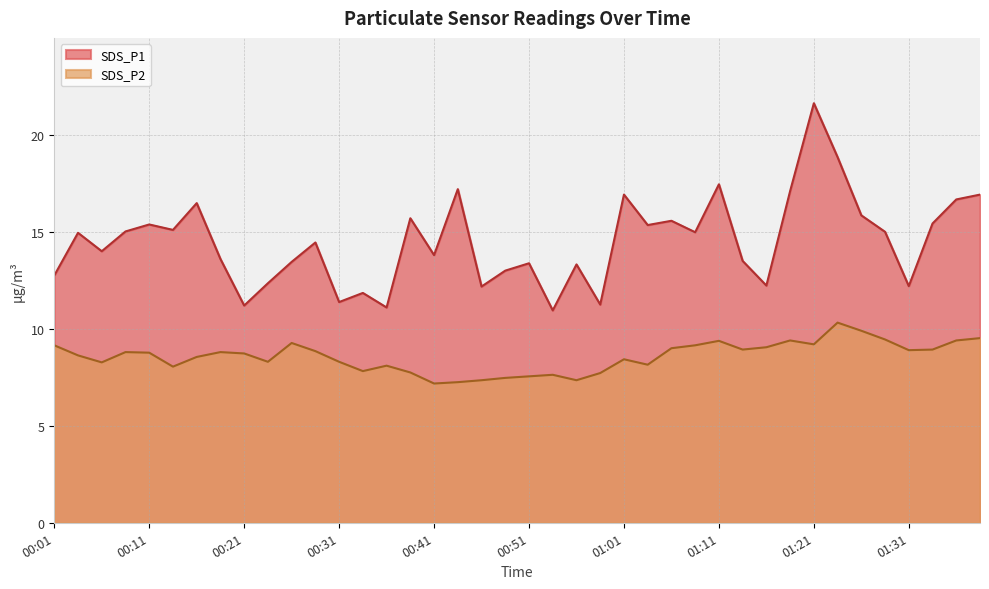

Where is the first local maximum for SDS_P2?

00:09